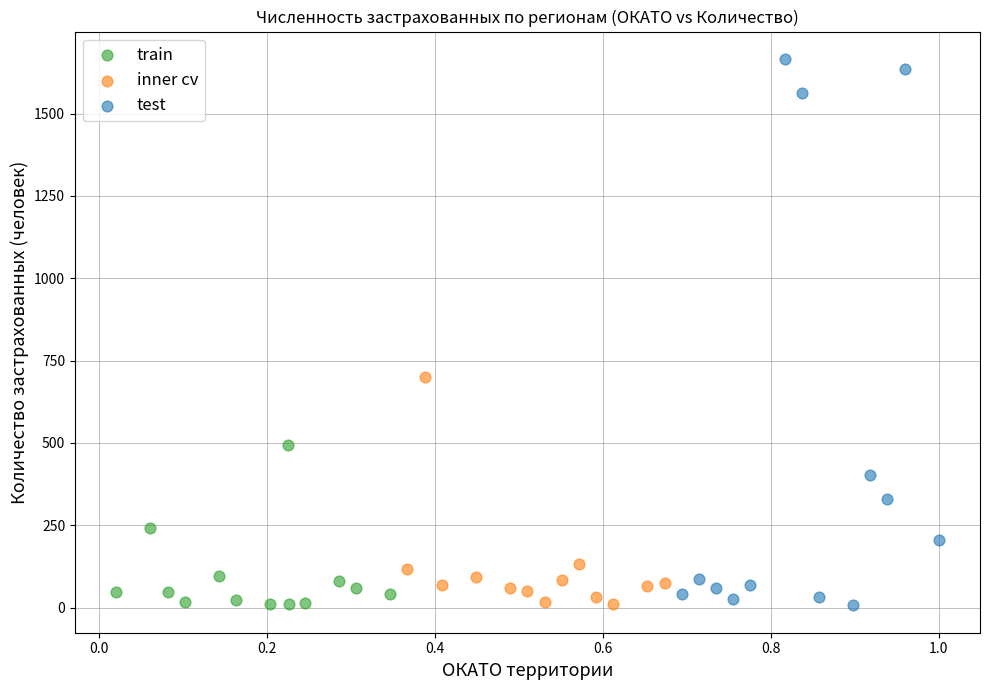

Which series has the largest Y range (max minus min)?

test